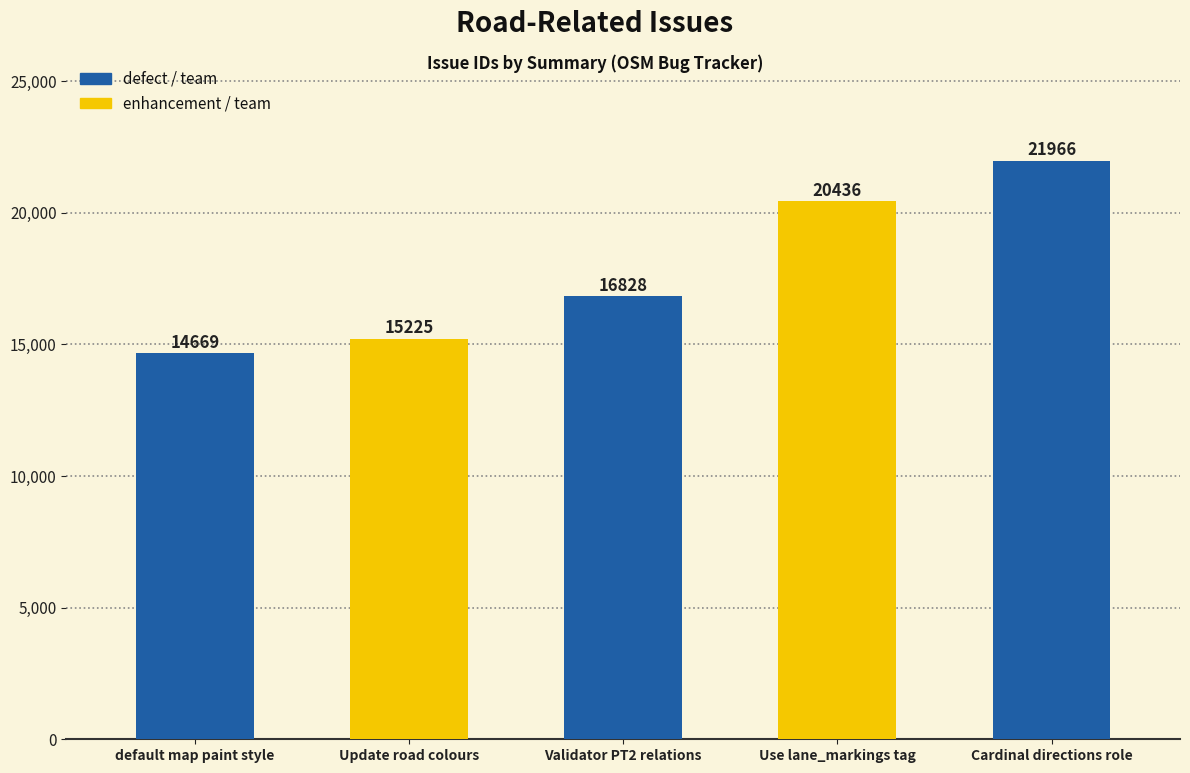

What is the minimum value shown in the chart?

14669